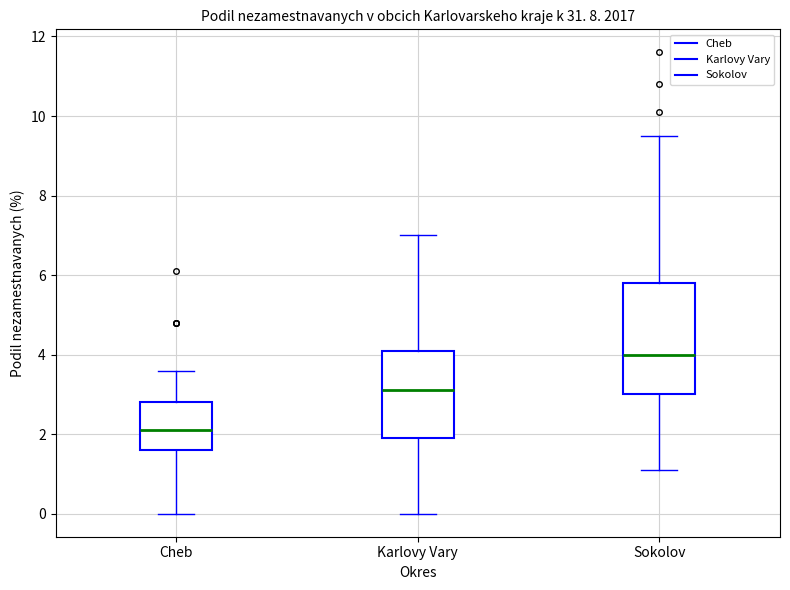

Reading left to right, transcribe this box plot: for each box, give where its median line is, the range the box spans, and where its two whiskers end, as read against the y-axis. The values are not printed on the chart, so give them approximately, as read against the axis.

Cheb: median 2.2, box 1.6 to 2.8, whiskers 0.0 to 3.6
Karlovy Vary: median 3.2, box 2.0 to 4.2, whiskers 0.0 to 7.0
Sokolov: median 4.0, box 3.0 to 5.8, whiskers 1.2 to 9.6